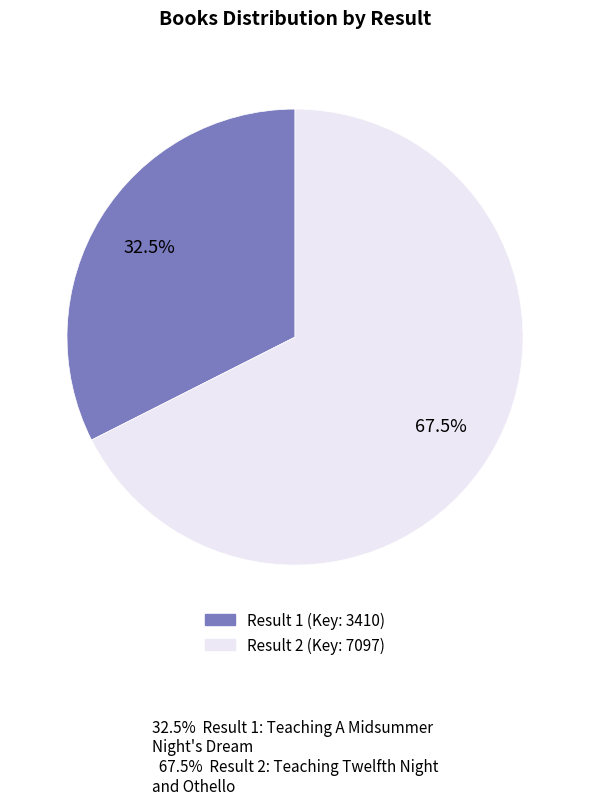

Does any single category account for the majority?

Yes